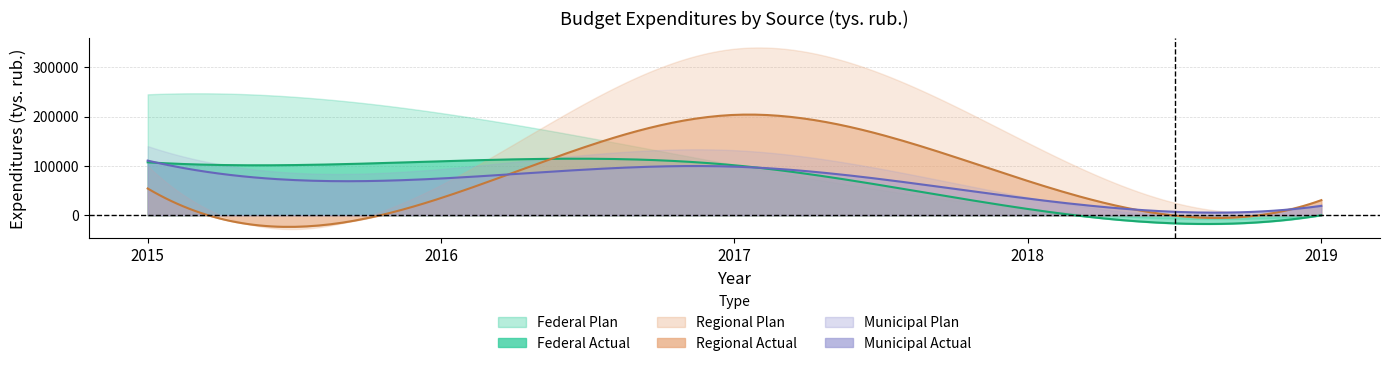

How many values in the municipal_budget series exceed 93931?

3